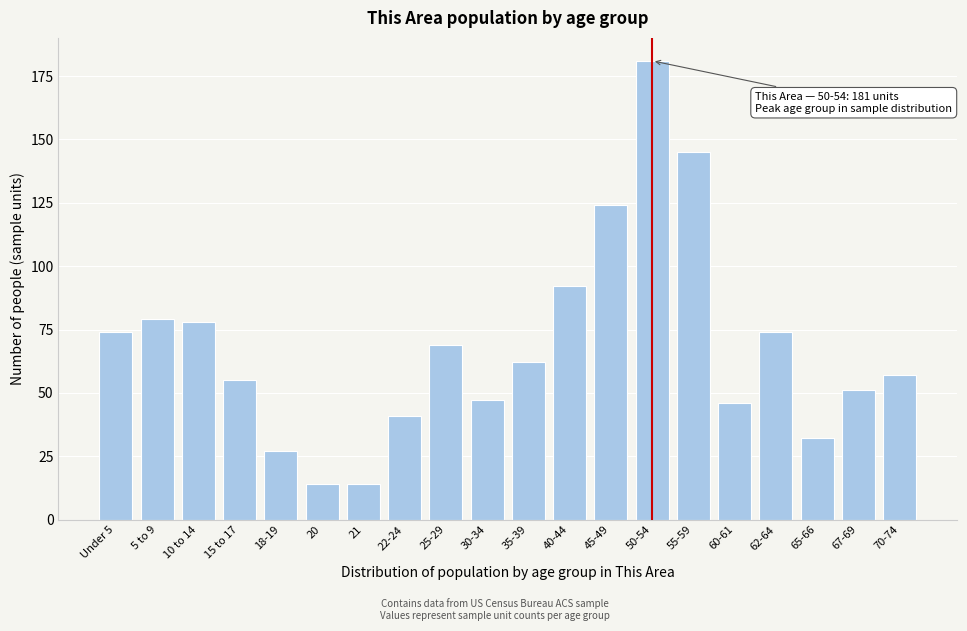

Reading left to right, transcribe all the data shown in this chart.

74	79	78	55	27	14	14	41	69	47	62	92	124	181	145	46	74	32	51	57